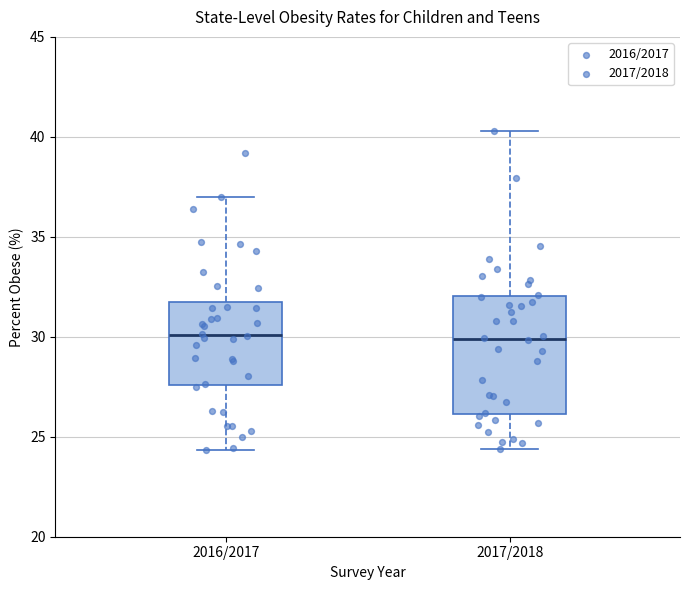

Which box is the tallest, from its lower edge to its upper edge?

2017/2018